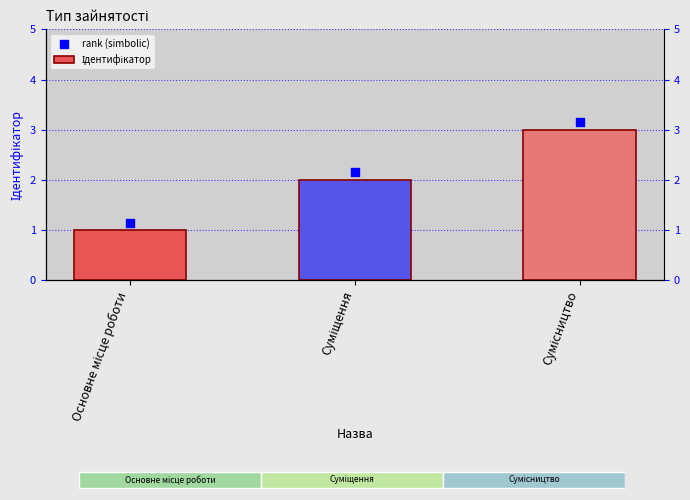

Which series contains the highest Y value?

rank (simbolic)